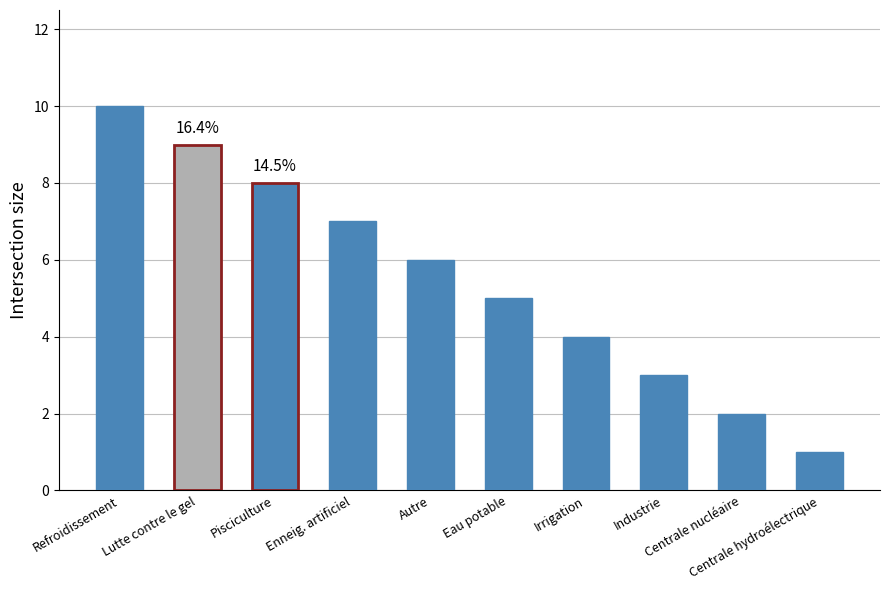

The value at Eau potable is 5. True or false?

True